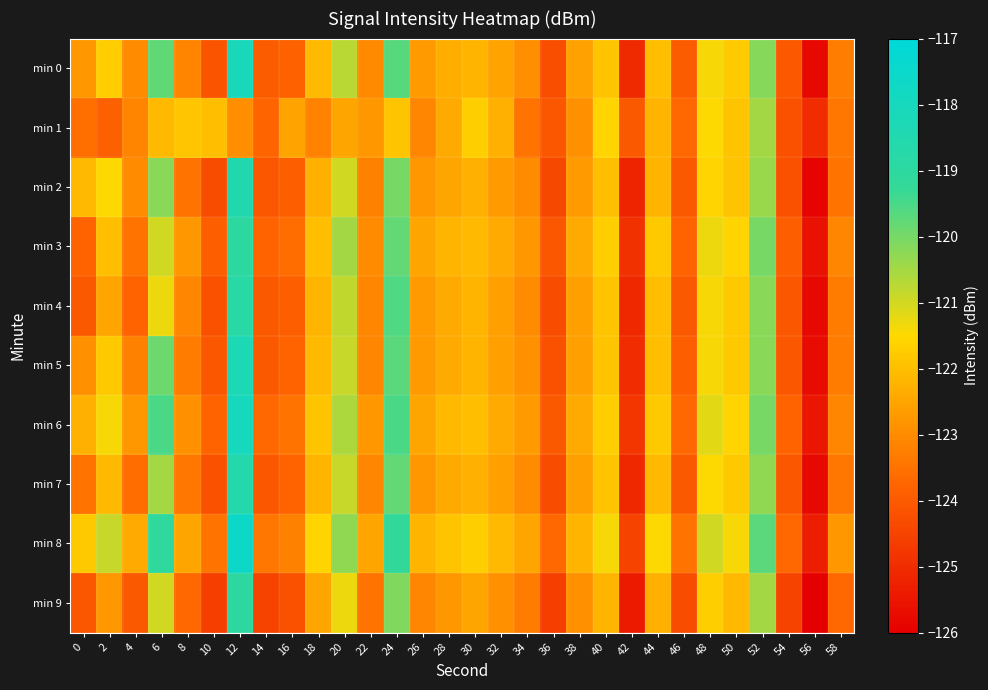

Which series has the largest total across all categories?

min 8